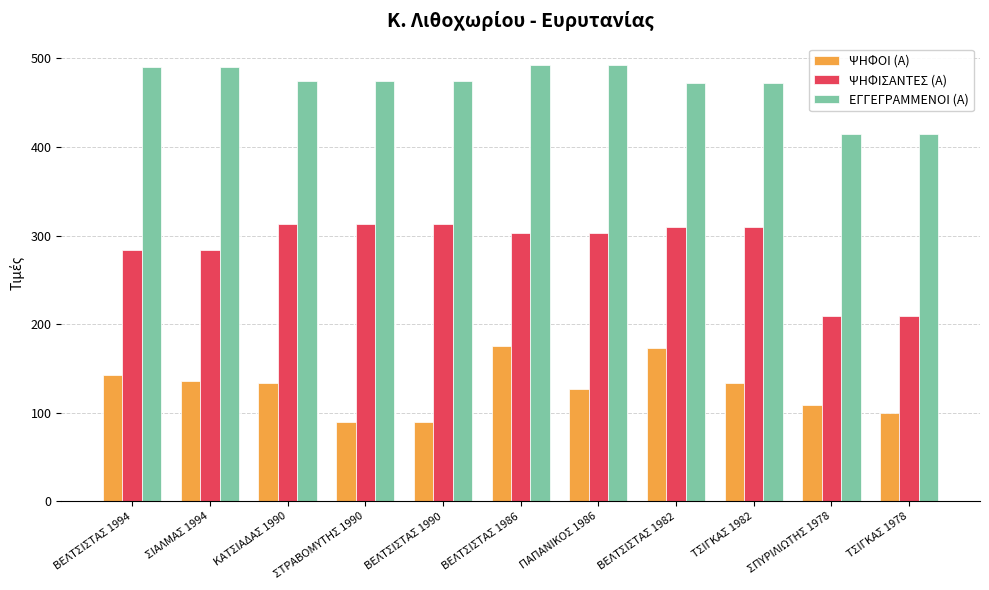

What is the smallest value displayed?

89